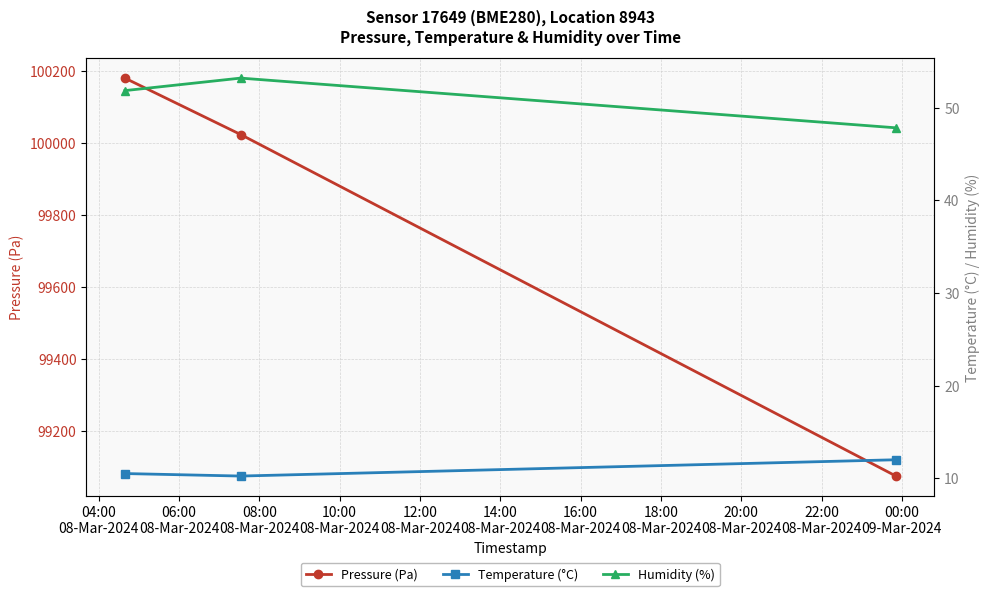

At how many categories does at least one series exceed 57581?

3